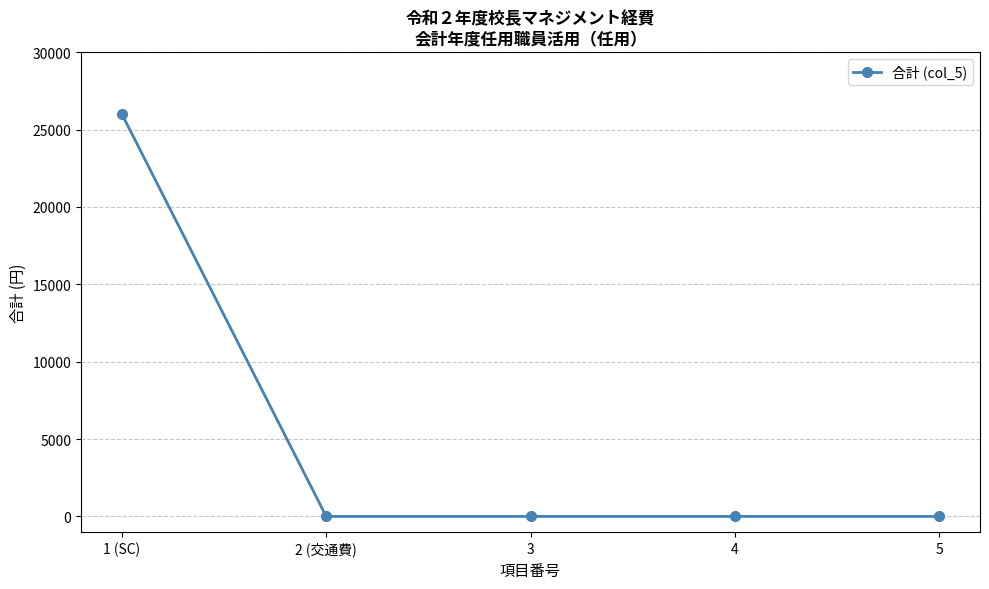

Between 2 (交通費) and 1 (SC), which is larger?

1 (SC)